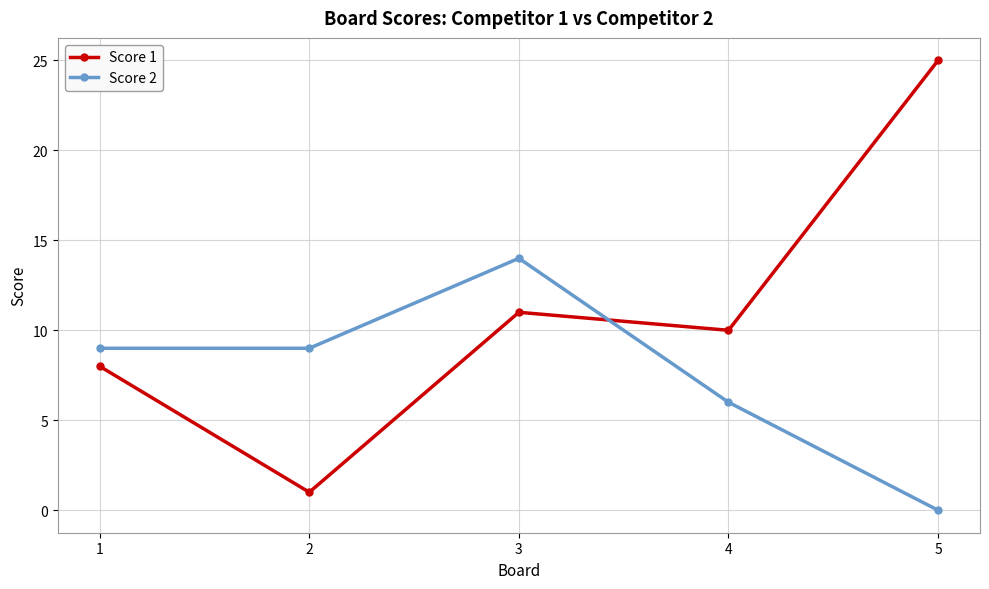

What is the value of the Score 1 point at the 1st from the left?

8